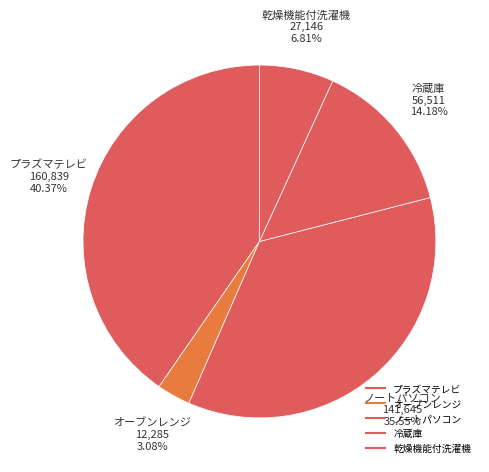

Count the number of slices in the pie.

5